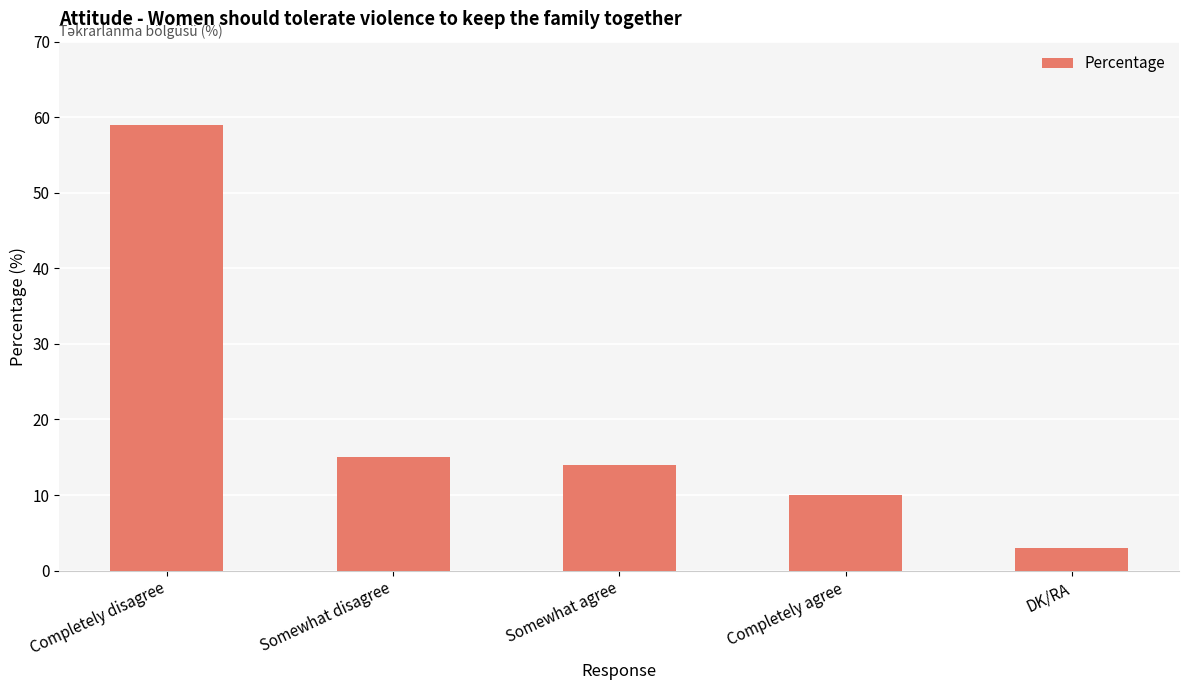

What is the average value?

20